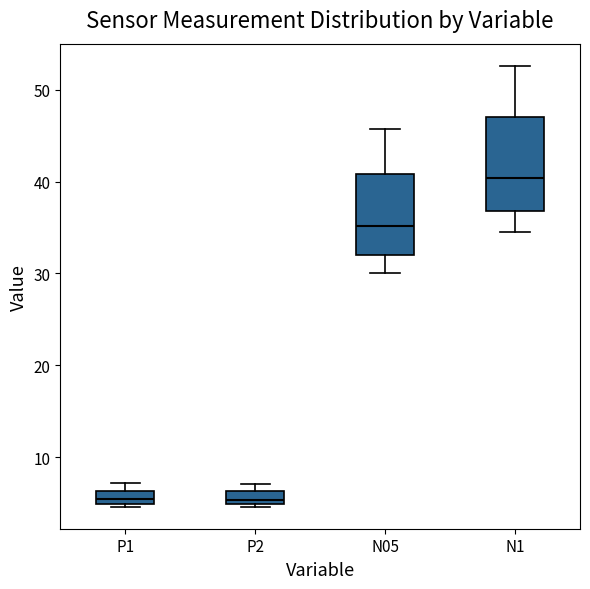

Where is the lower edge of the box for P2 on the y-axis? The values are not printed on the chart, so give them approximately, as read against the axis.

5